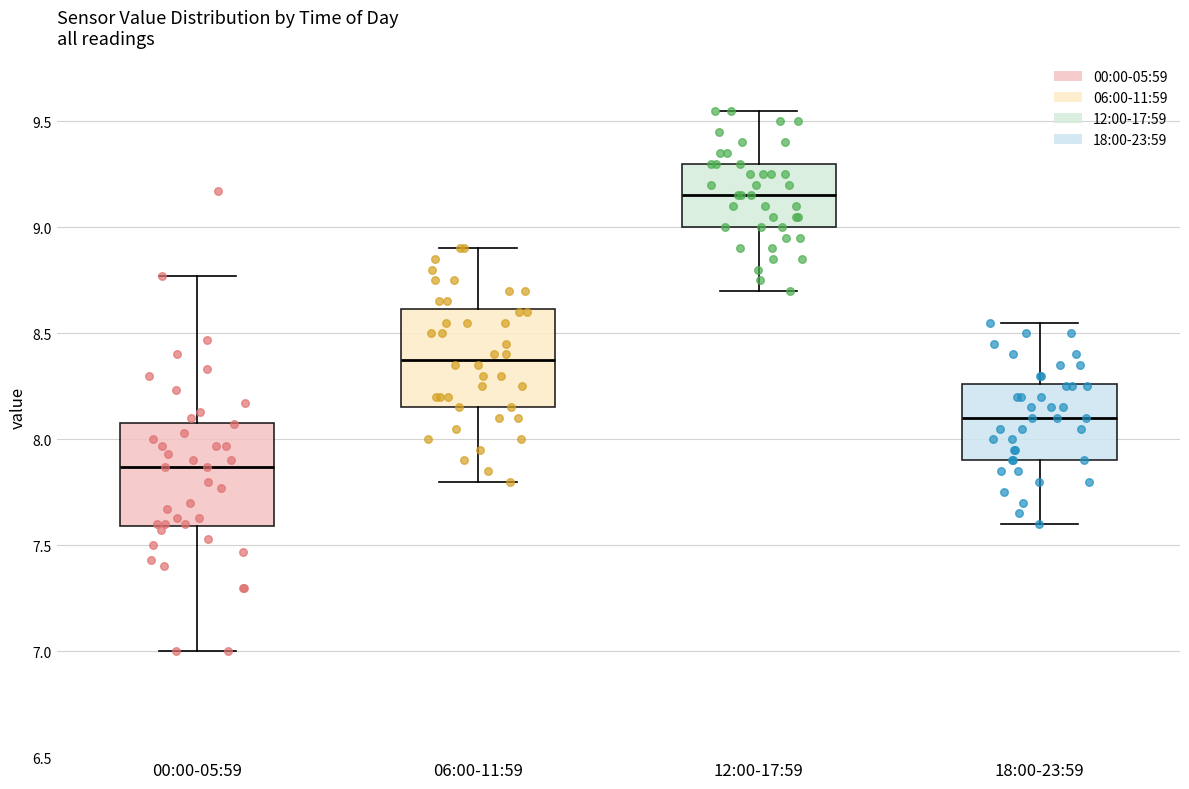

Reading left to right, transcribe this box plot: for each box, give where its median line is, the range the box spans, and where its two whiskers end, as read against the y-axis. The values are not printed on the chart, so give them approximately, as read against the axis.

00:00-05:59: median 7.85, box 7.60 to 8.10, whiskers 7.00 to 8.75
06:00-11:59: median 8.40, box 8.15 to 8.60, whiskers 7.80 to 8.90
12:00-17:59: median 9.15, box 9.00 to 9.30, whiskers 8.70 to 9.55
18:00-23:59: median 8.10, box 7.90 to 8.25, whiskers 7.60 to 8.55